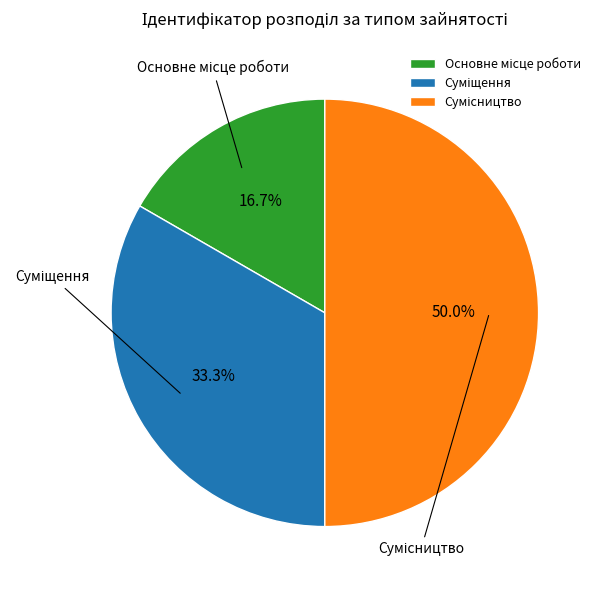

How many slices are in this pie chart?

3